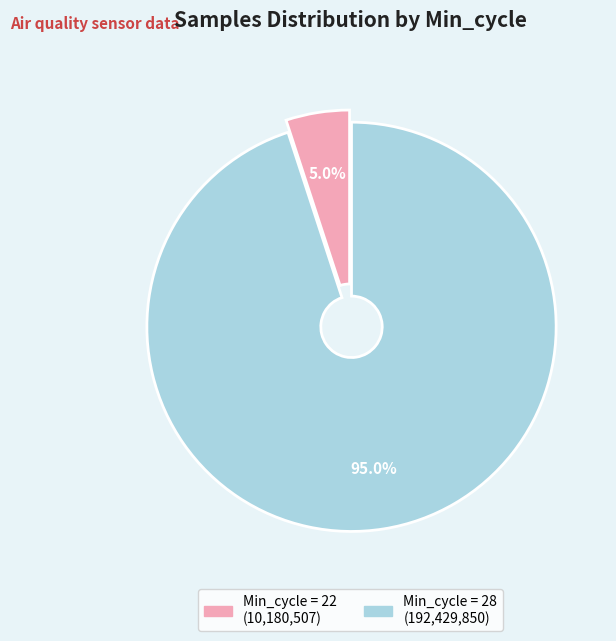

Is there any slice that represents more than half of the pie?

Yes